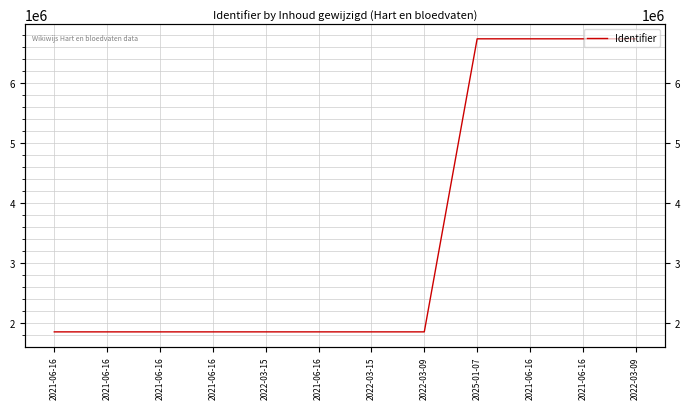

Is this an area chart (filled region under the line)?

No